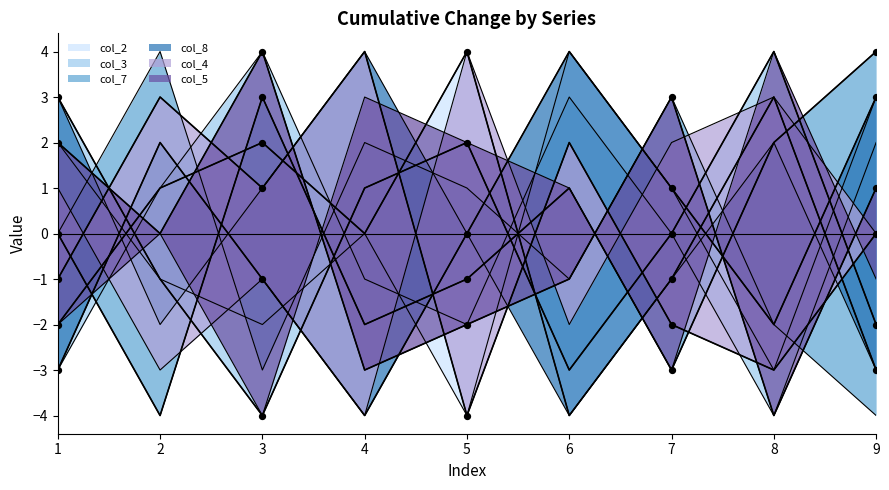

Is the value of col_3 at 7 greater than the value of col_4 at 8?

Yes